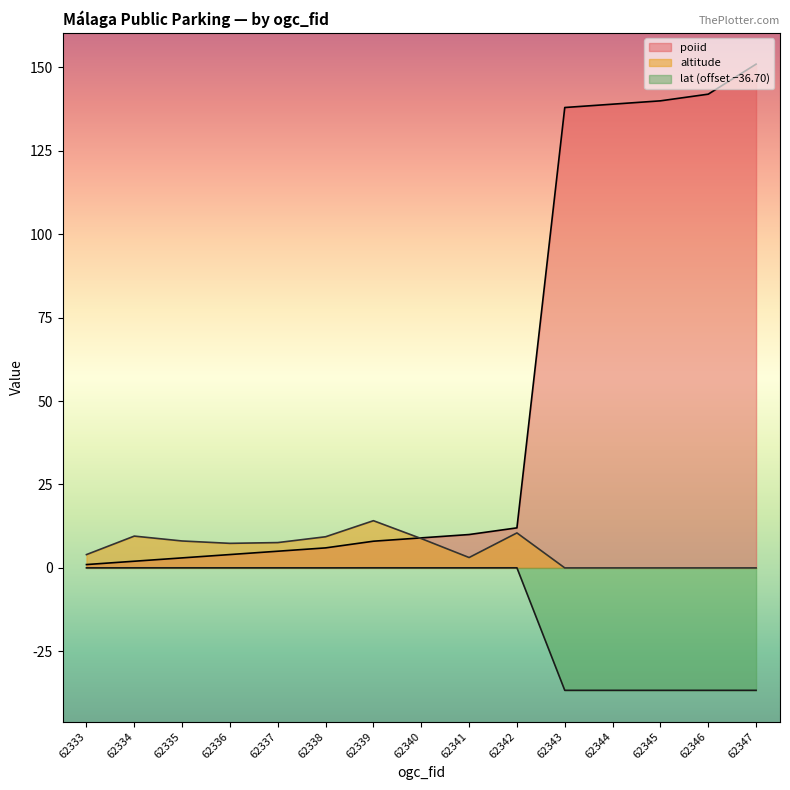

Which has a higher value, 62337 or 62346?

62346